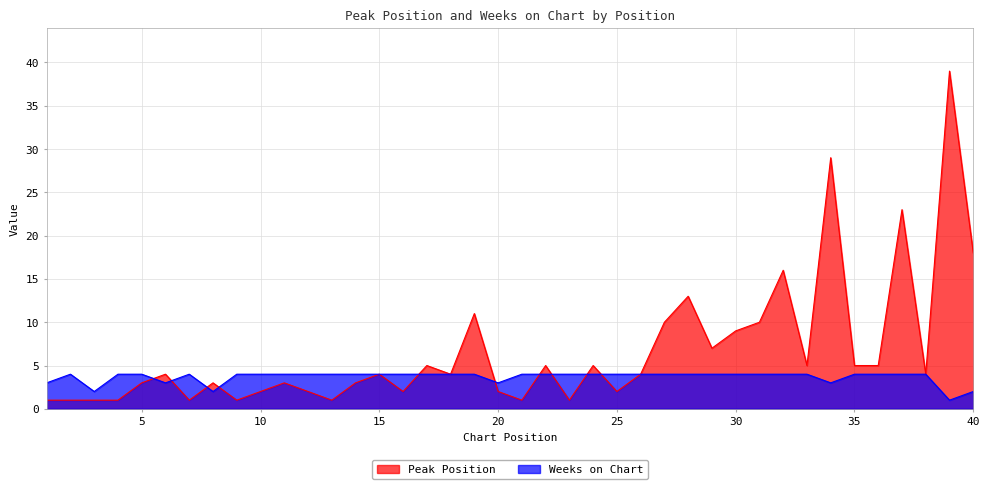

What is the average value of the Weeks on Chart series?

4